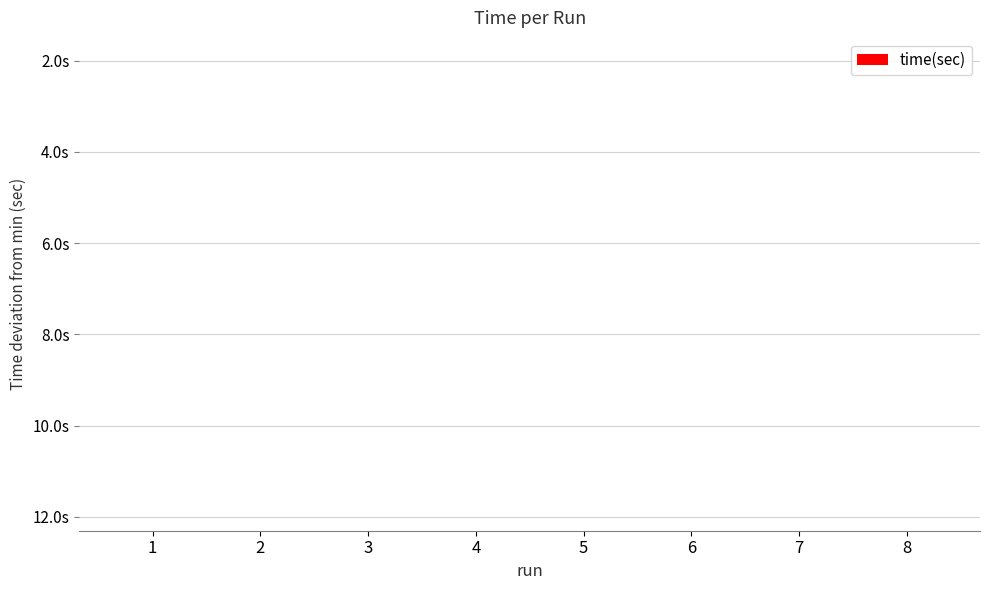

What is the difference between the values at 2 and 8?

8.1